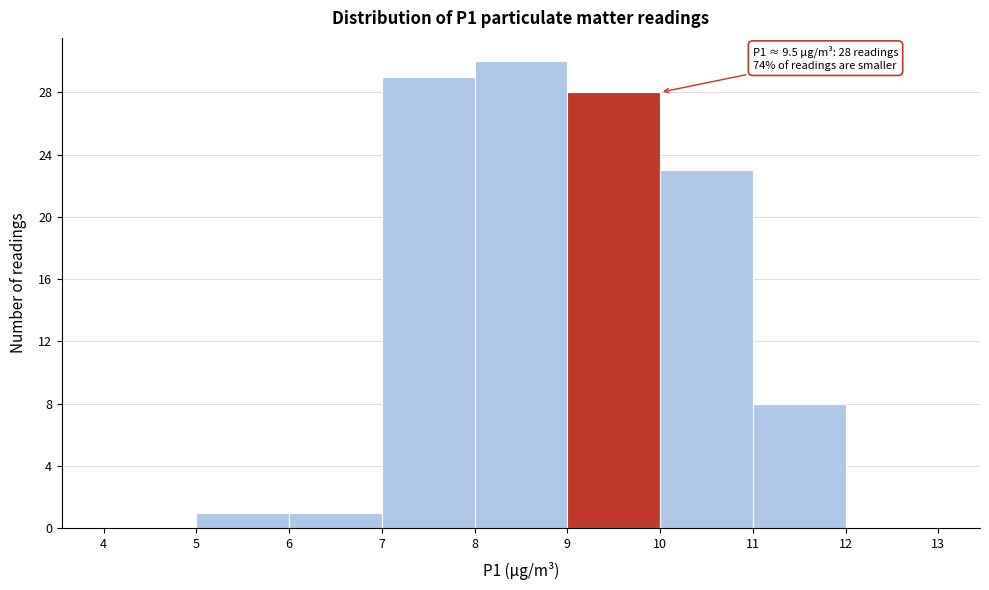

Over which range of the x-axis is the bar tallest?

8 to 9